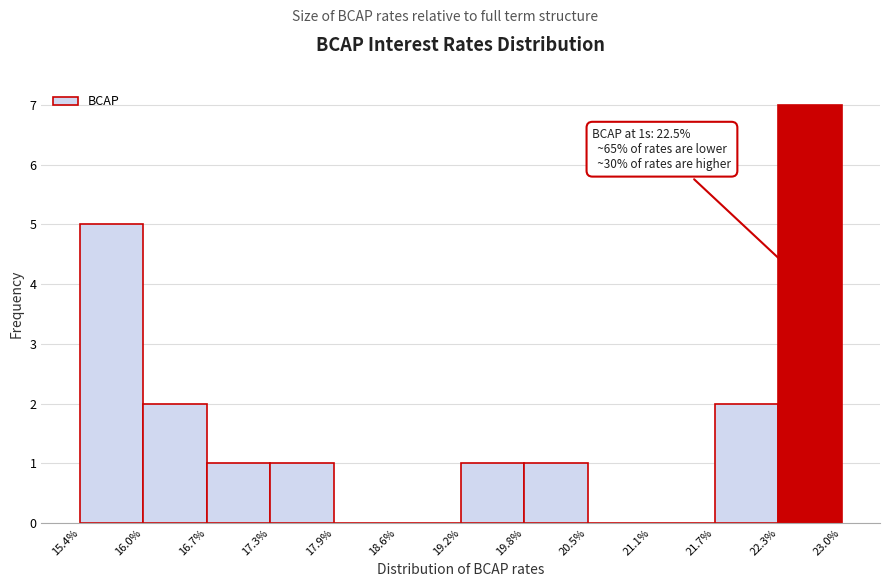

Over which range of the x-axis is the bar tallest?

22.3% to 23.0%